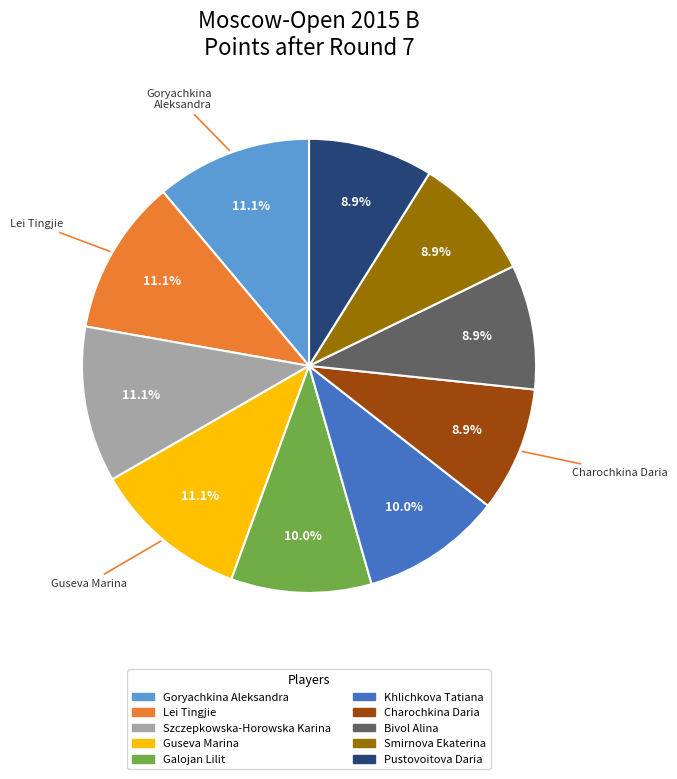

Is there any slice that represents more than half of the pie?

No